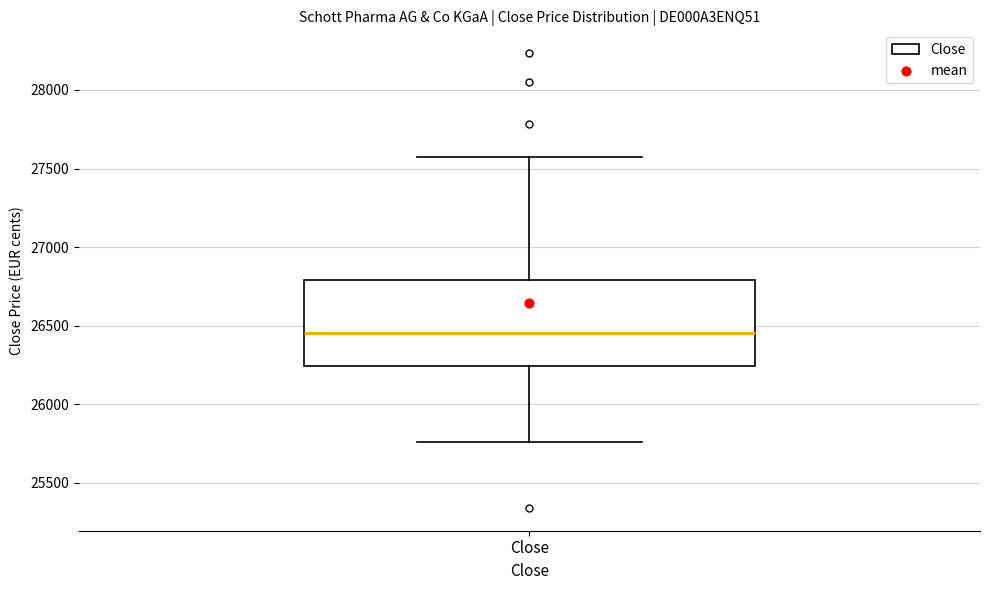

Transcribe this box plot: give where the median line is, the range the box spans, and where the two whiskers end, as read against the y-axis. The values are not printed on the chart, so give them approximately, as read against the axis.

median 26450, box 26250 to 26800, whiskers 25750 to 27550